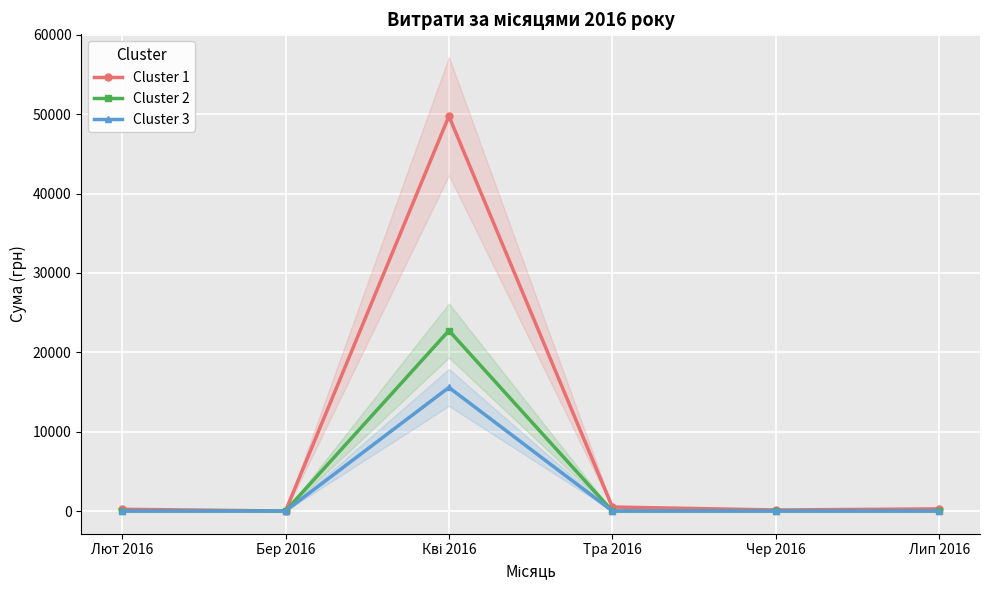

Rank the series at Кві 2016 from lowest to highest value.

Cluster 3, Cluster 2, Cluster 1